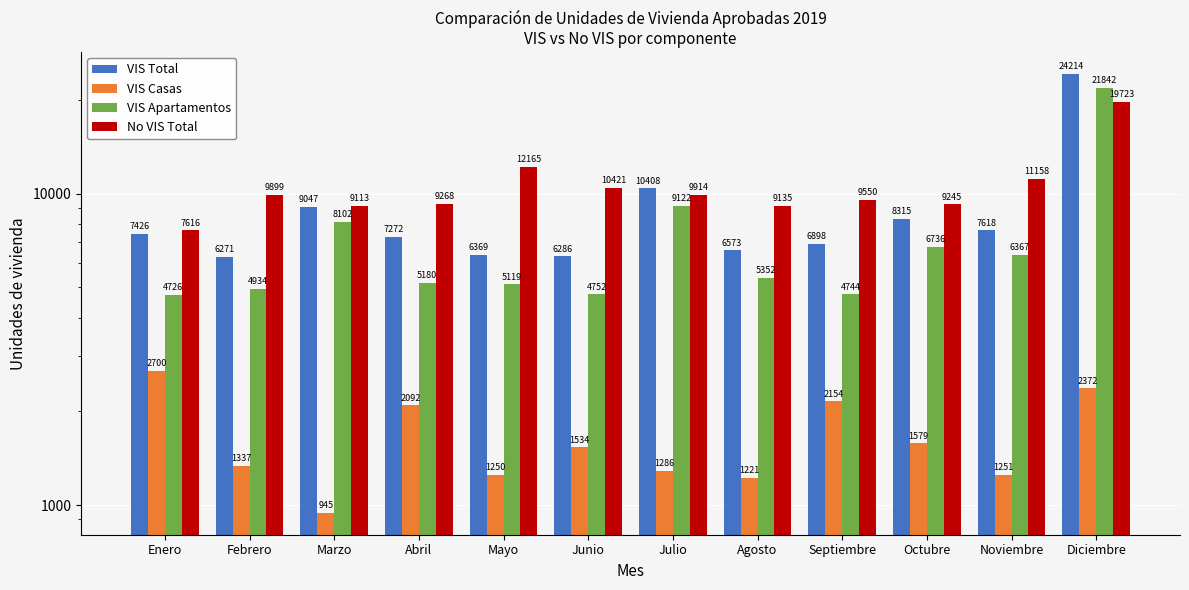

Reading left to right, transcribe all the data shown in this chart.

VIS Total: Enero=7426	Febrero=6271	Marzo=9047	Abril=7272	Mayo=6369	Junio=6286	Julio=10408	Agosto=6573	Septiembre=6898	Octubre=8315	Noviembre=7618	Diciembre=24214
VIS Casas: Enero=2700	Febrero=1337	Marzo=945	Abril=2092	Mayo=1250	Junio=1534	Julio=1286	Agosto=1221	Septiembre=2154	Octubre=1579	Noviembre=1251	Diciembre=2372
VIS Apartamentos: Enero=4726	Febrero=4934	Marzo=8102	Abril=5180	Mayo=5119	Junio=4752	Julio=9122	Agosto=5352	Septiembre=4744	Octubre=6736	Noviembre=6367	Diciembre=21842
No VIS Total: Enero=7616	Febrero=9899	Marzo=9113	Abril=9268	Mayo=12165	Junio=10421	Julio=9914	Agosto=9135	Septiembre=9550	Octubre=9245	Noviembre=11158	Diciembre=19723